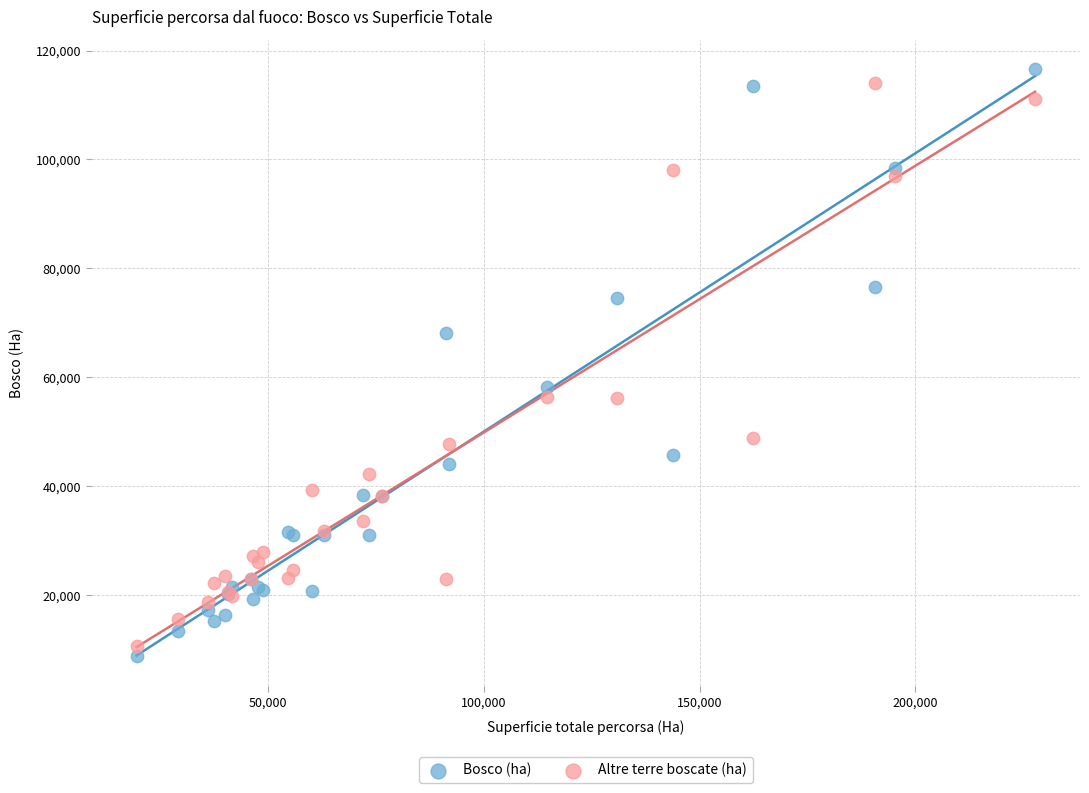

What is the X range (max minus min) for the scatter plot?

208248.4